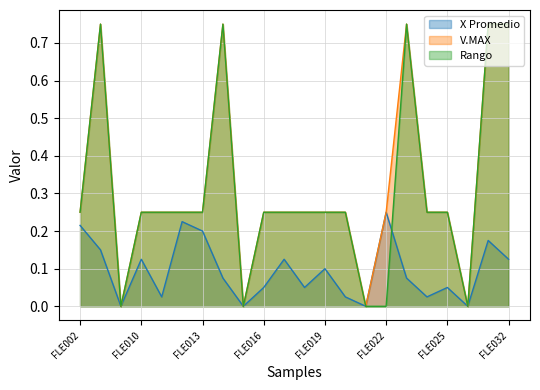

Reading left to right, what are all the values shown in this chart?

X Promedio: 0.2	0.1	0.0	0.1	0.0	0.2	0.2	0.1	0.0	0.1	0.1	0.1	0.1	0.0	0.0	0.2	0.1	0.0	0.1	0.0	0.2	0.1
V.MAX: 0.2	0.8	0.0	0.2	0.2	0.2	0.2	0.8	0.0	0.2	0.2	0.2	0.2	0.2	0.0	0.2	0.8	0.2	0.2	0.0	0.8	0.8
Rango: 0.2	0.8	0.0	0.2	0.2	0.2	0.2	0.8	0.0	0.2	0.2	0.2	0.2	0.2	0.0	0.0	0.8	0.2	0.2	0.0	0.8	0.8